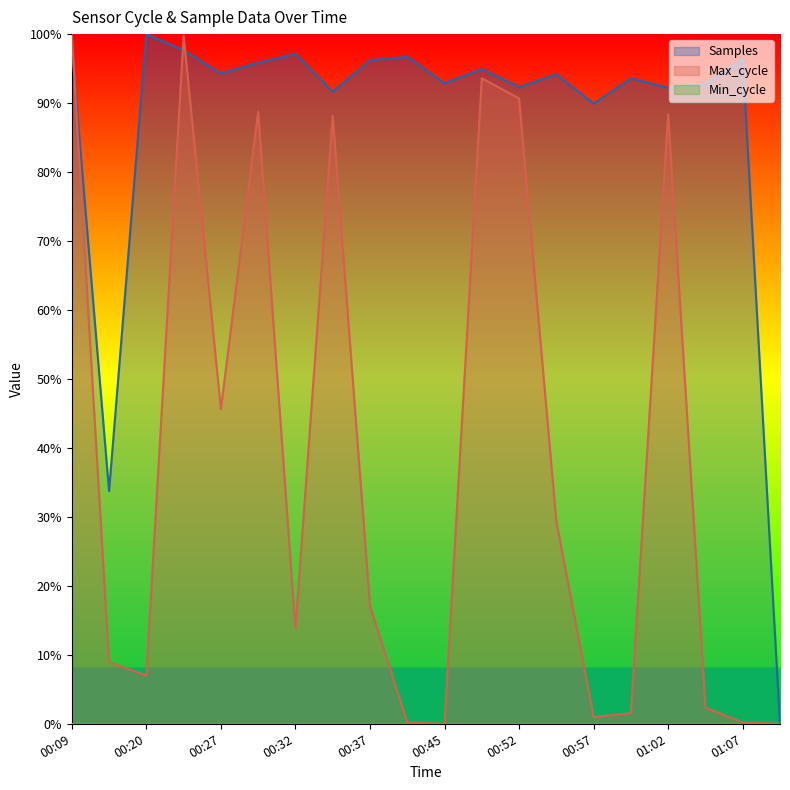

After their last crossing, which series has the higher values: Max_cycle or Samples?

Samples